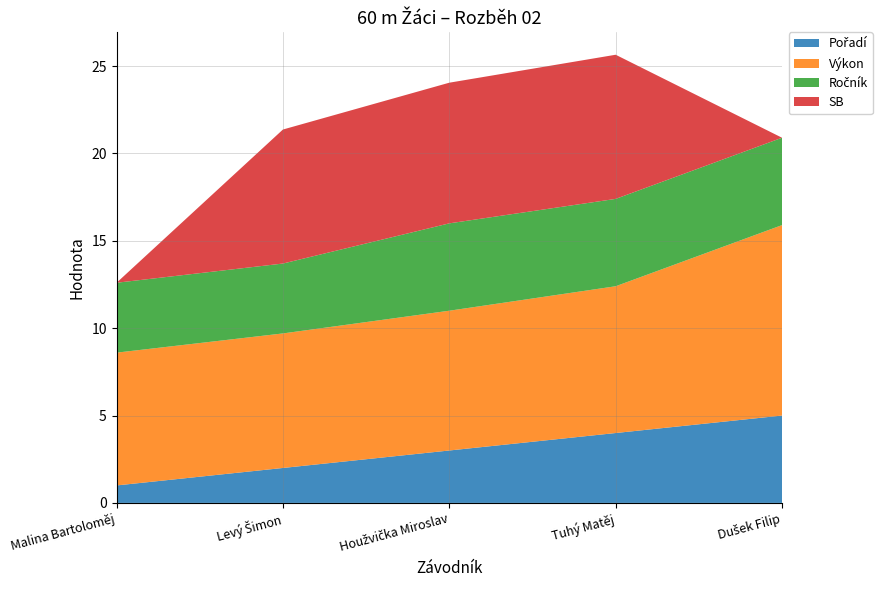

Reading right to left, extract all data points from this chart.

Pořadí: Dušek Filip=5.0	Tuhý Matěj=4.0	Houžvička Miroslav=3.0	Levý Šimon=2.0	Malina Bartoloměj=1.0
Výkon: Dušek Filip=10.9	Tuhý Matěj=8.4	Houžvička Miroslav=8.0	Levý Šimon=7.7	Malina Bartoloměj=7.6
Ročník: Dušek Filip=5.0	Tuhý Matěj=5.0	Houžvička Miroslav=5.0	Levý Šimon=4.0	Malina Bartoloměj=4.0
SB: Dušek Filip=0.0	Tuhý Matěj=8.2	Houžvička Miroslav=8.1	Levý Šimon=7.7	Malina Bartoloměj=0.0